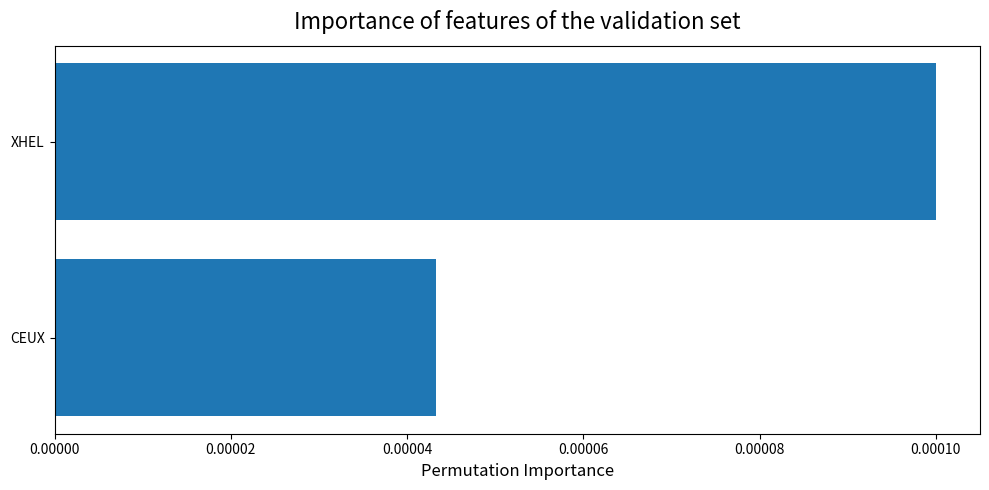

Does the chart contain any negative values?

No